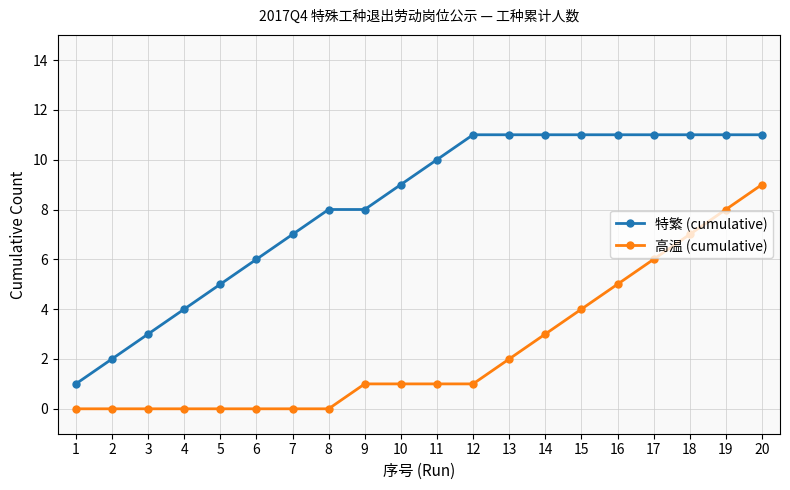

What is the sum of the 特繁 (cumulative) values at 5 and 6?

11